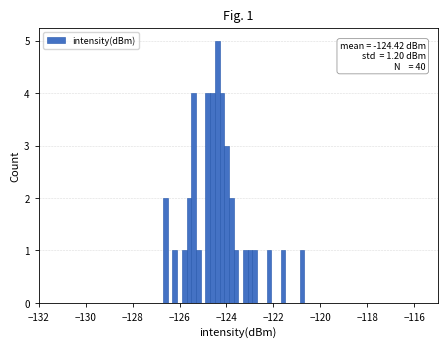

Read against the x-axis, roughly where is the centre of the tallest bar?

-124.4